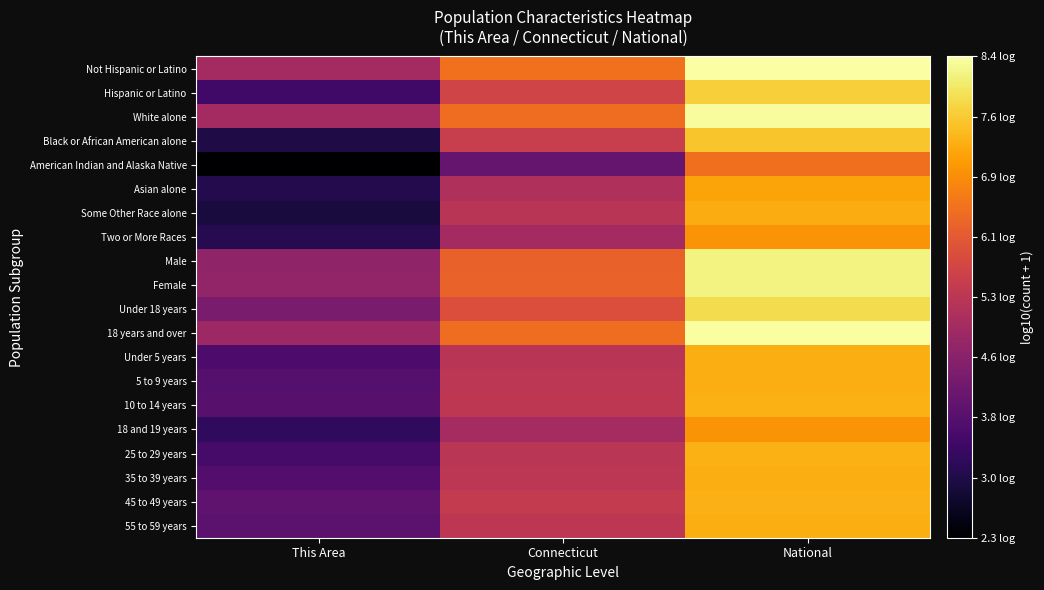

Reading left to right, what are all the values shown in this chart?

Not Hispanic or Latino: This Area=5.0	Connecticut=6.5	National=8.4
Hispanic or Latino: This Area=3.5	Connecticut=5.7	National=7.7
White alone: This Area=5.0	Connecticut=6.4	National=8.3
Black or African American alone: This Area=3.0	Connecticut=5.6	National=7.6
American Indian and Alaska Native: This Area=2.3	Connecticut=4.1	National=6.5
Asian alone: This Area=3.1	Connecticut=5.1	National=7.2
Some Other Race alone: This Area=2.9	Connecticut=5.3	National=7.3
Two or More Races: This Area=3.1	Connecticut=5.0	National=7.0
Male: This Area=4.7	Connecticut=6.2	National=8.2
Female: This Area=4.7	Connecticut=6.3	National=8.2
Under 18 years: This Area=4.3	Connecticut=5.9	National=7.9
18 years and over: This Area=4.9	Connecticut=6.4	National=8.4
Under 5 years: This Area=3.7	Connecticut=5.3	National=7.3
5 to 9 years: This Area=3.8	Connecticut=5.3	National=7.3
10 to 14 years: This Area=3.8	Connecticut=5.4	National=7.3
18 and 19 years: This Area=3.3	Connecticut=5.0	National=7.0
25 to 29 years: This Area=3.6	Connecticut=5.3	National=7.3
35 to 39 years: This Area=3.8	Connecticut=5.3	National=7.3
45 to 49 years: This Area=4.0	Connecticut=5.5	National=7.4
55 to 59 years: This Area=3.9	Connecticut=5.4	National=7.3